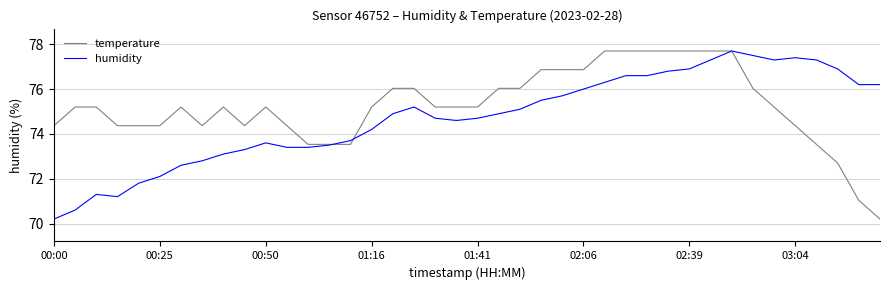

Which series has the largest total across all categories?

temperature